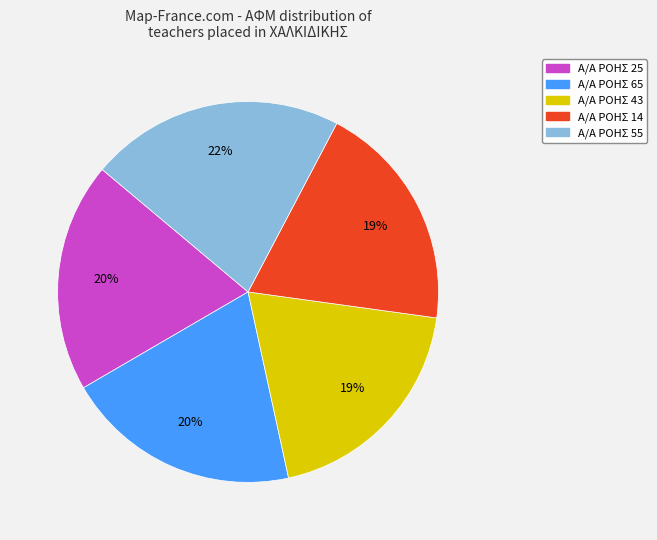

Count the number of slices in the pie.

5